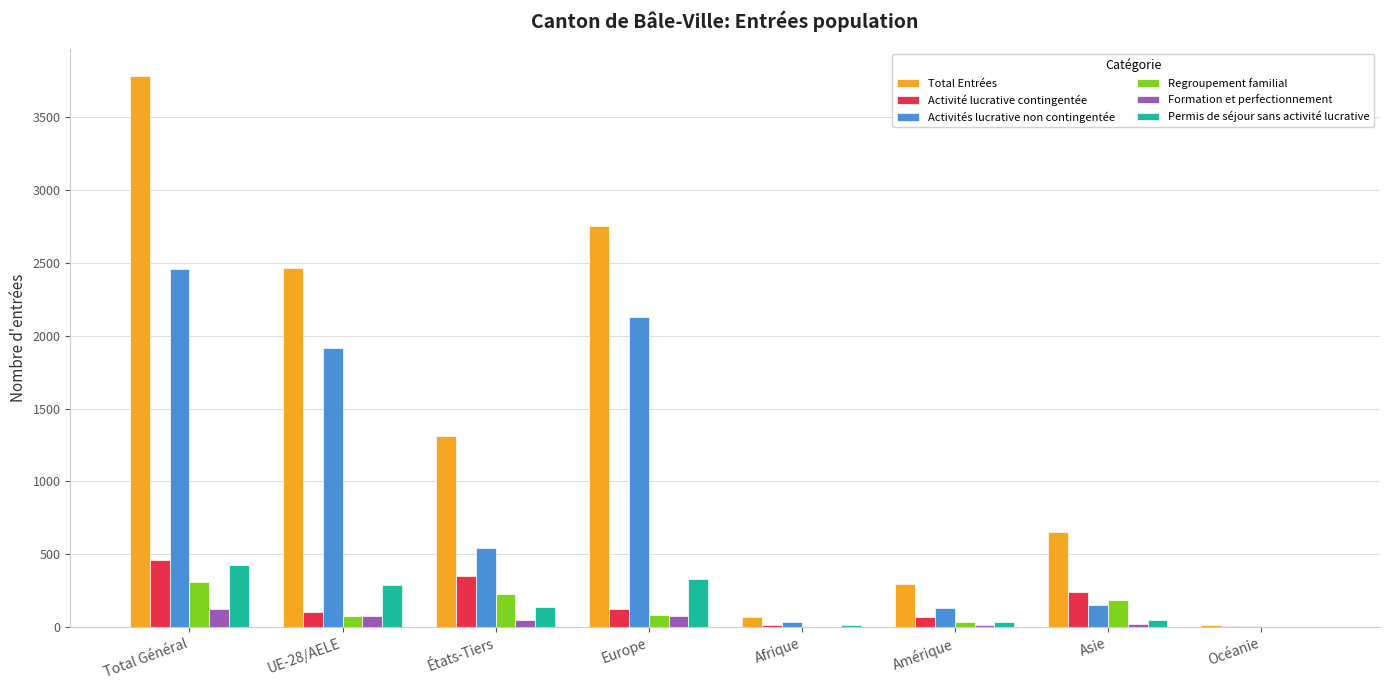

Which series changed the most between Europe and Afrique?

Total Entrées